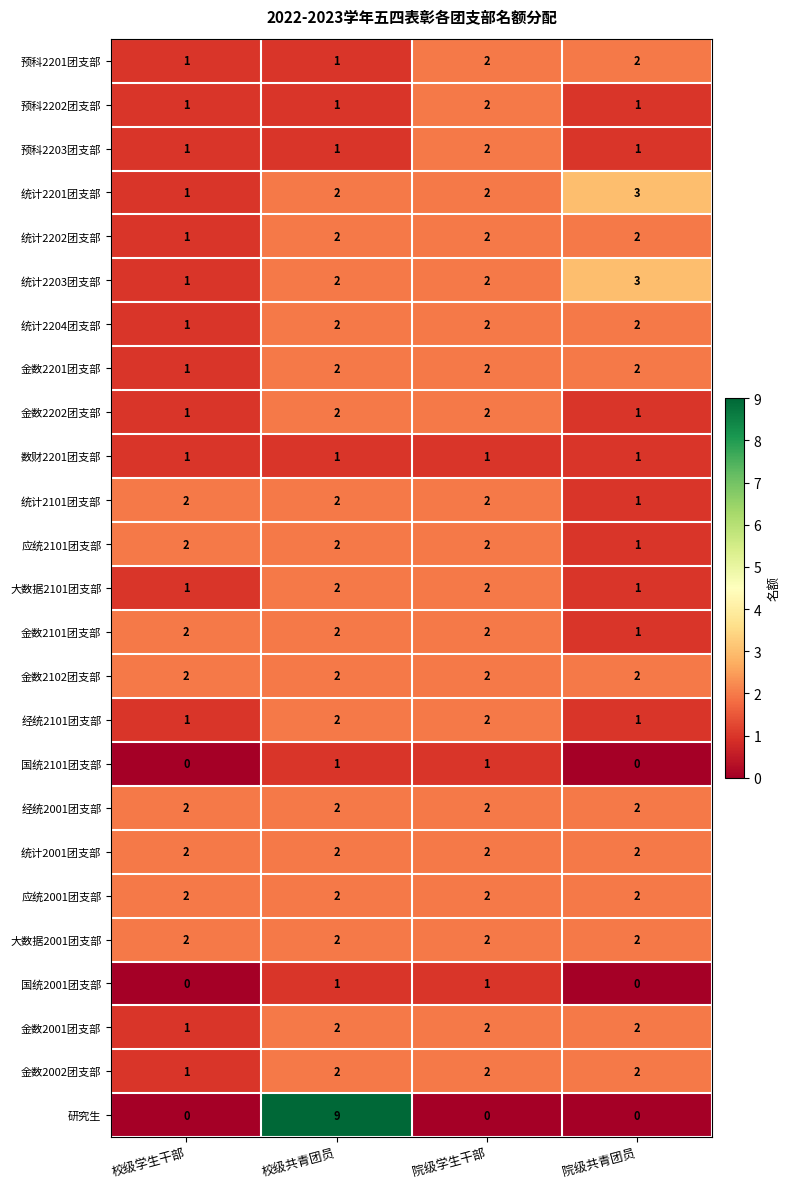

The 统计2203团支部 series shows 2 at 院级共青团员. True or false?

False